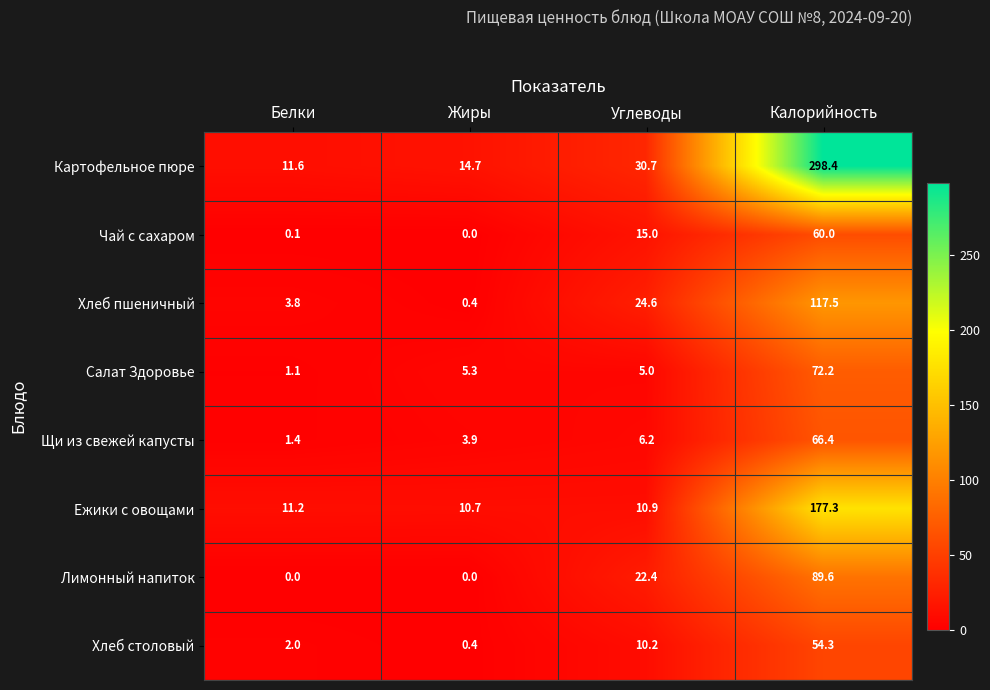

Is it true that Картофельное пюре equals 16.0 at Углеводы?

False